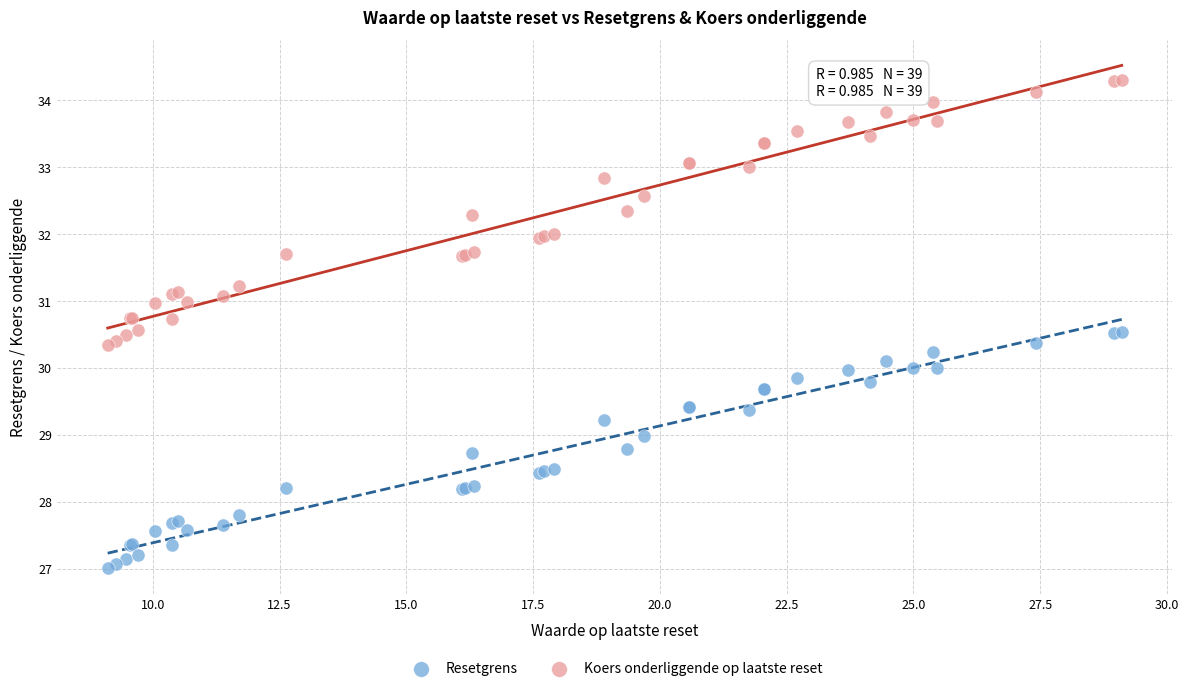

Which series has the widest spread of Y values?

Koers onderliggende op laatste reset